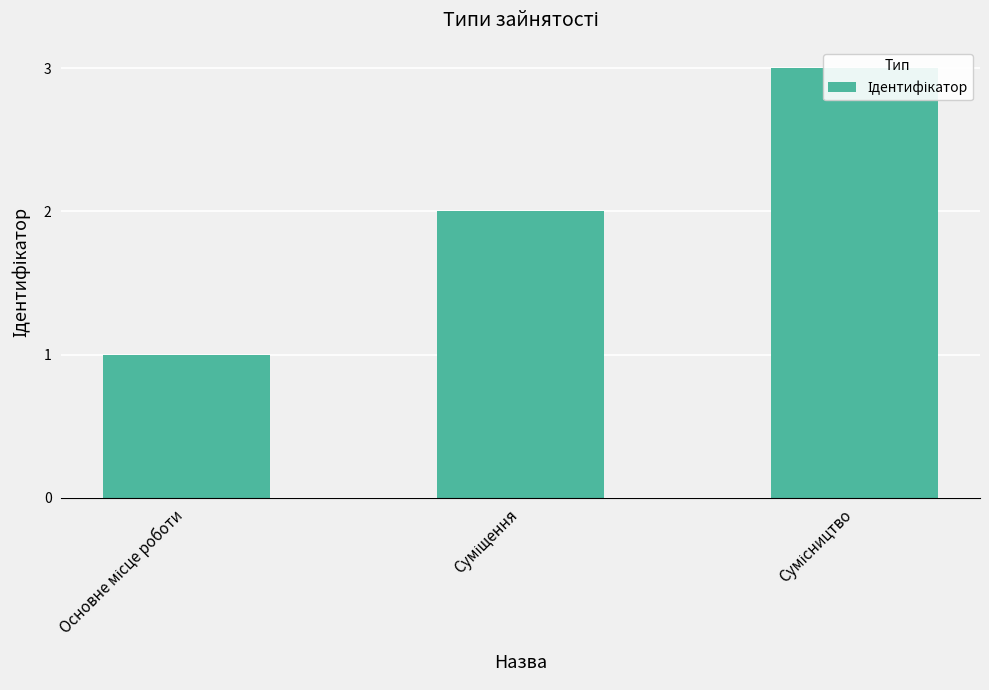

What value does the data have at Суміщення?

2